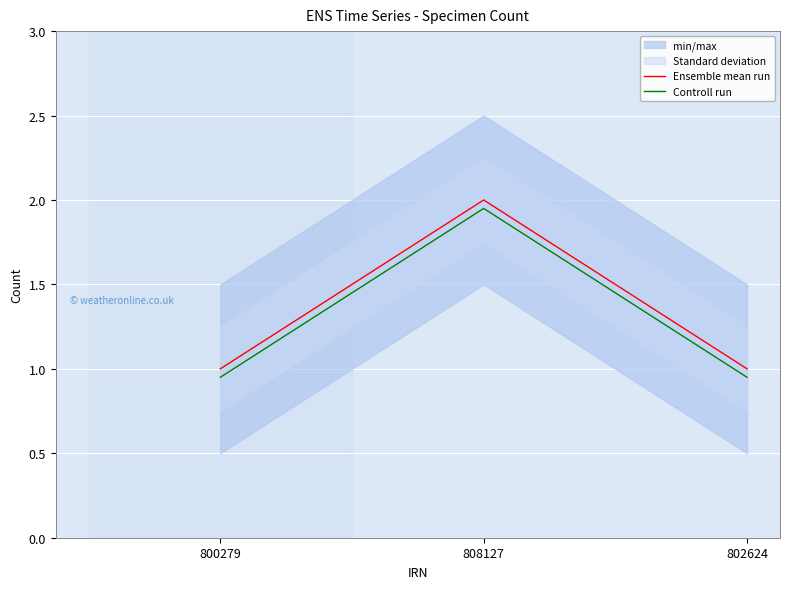

What value does the Controll run series have at 800279?

0.9